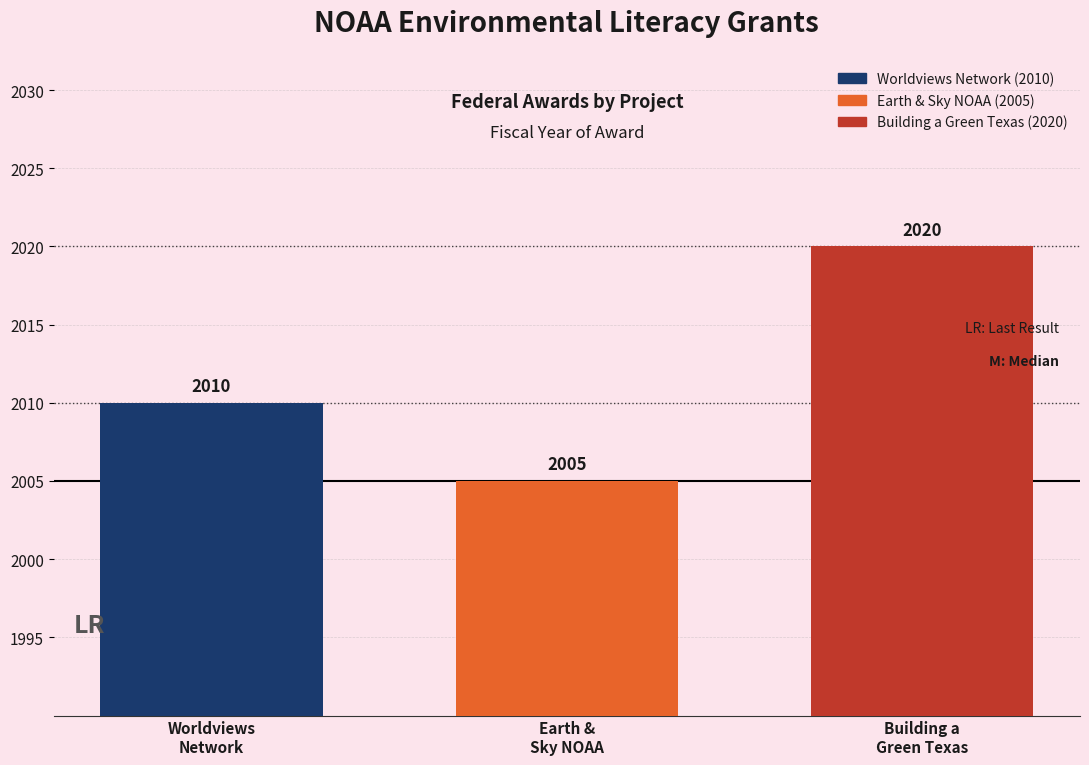

The chart shows a value of 2005 at Earth &
Sky NOAA. True or false?

True